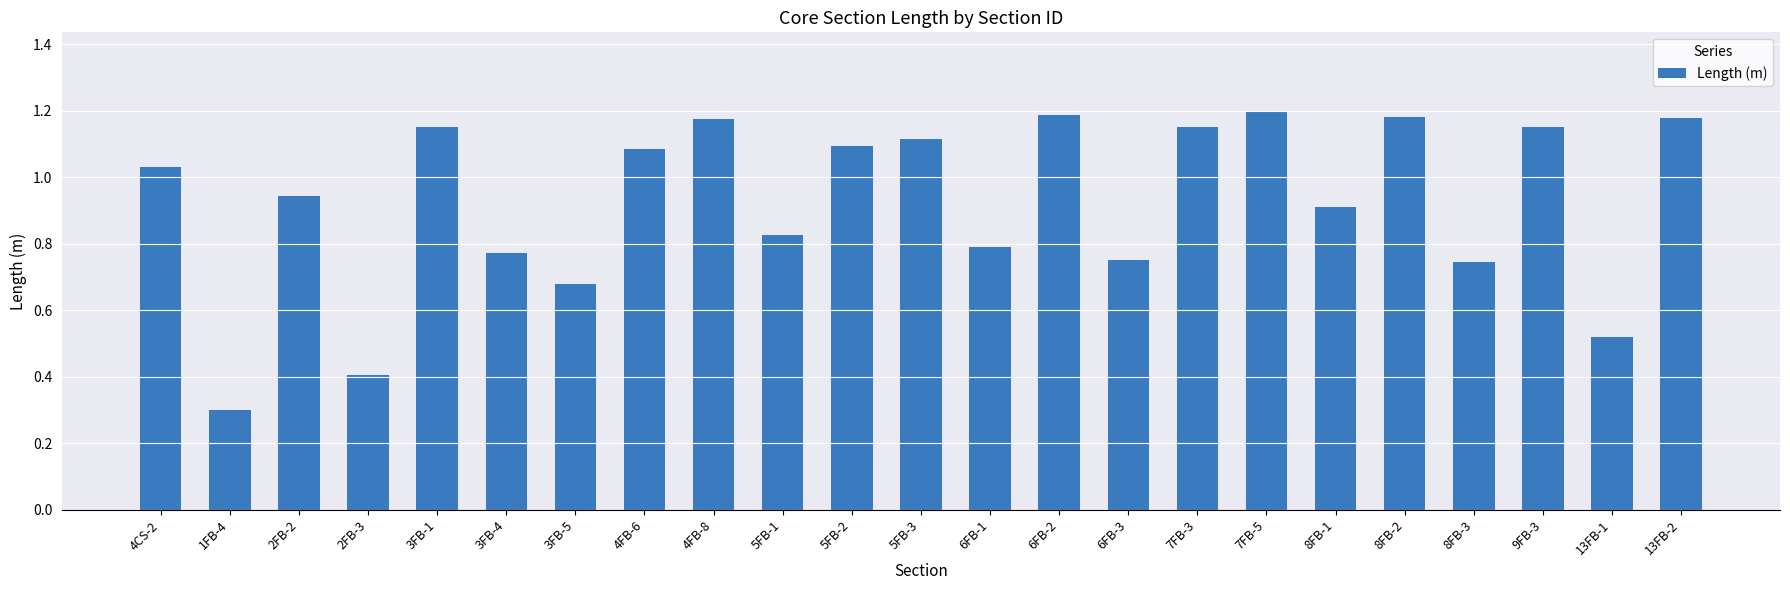

What is the label of the 4th bar from the right?

8FB-3